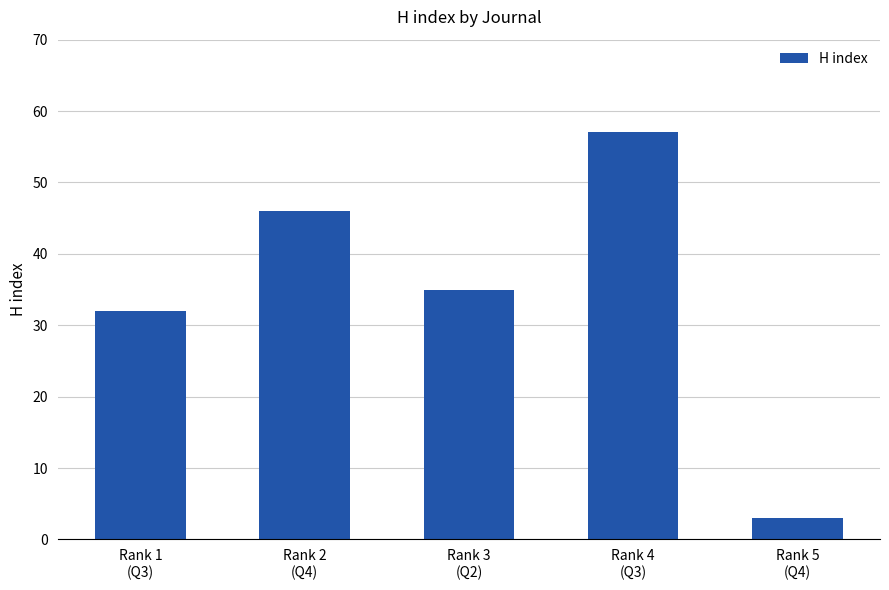

Which category has the lowest value across all series?

Rank 5
(Q4)